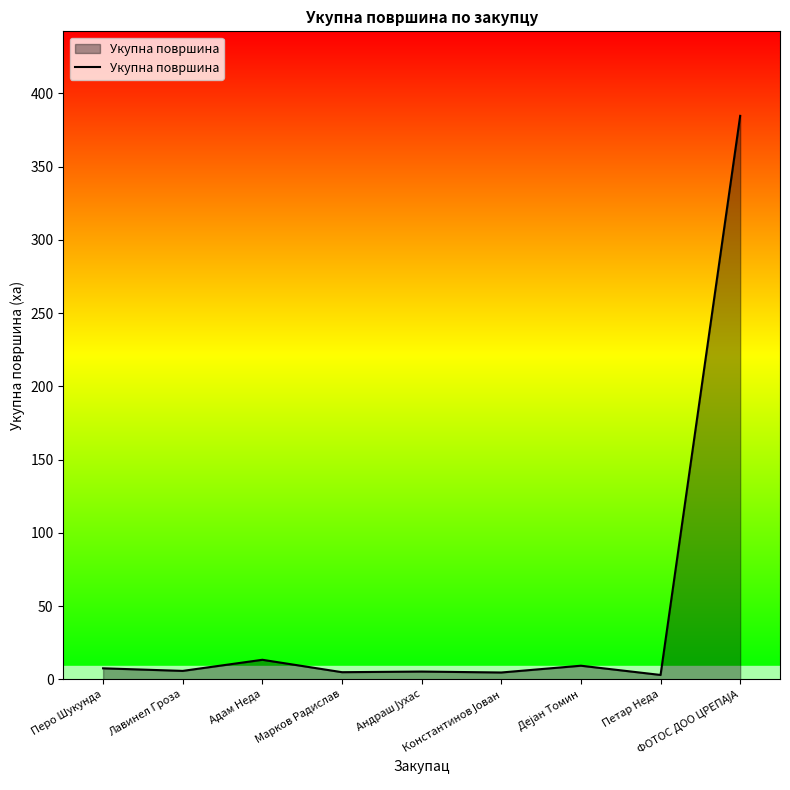

Does the chart display data point markers on the line(s)?

No